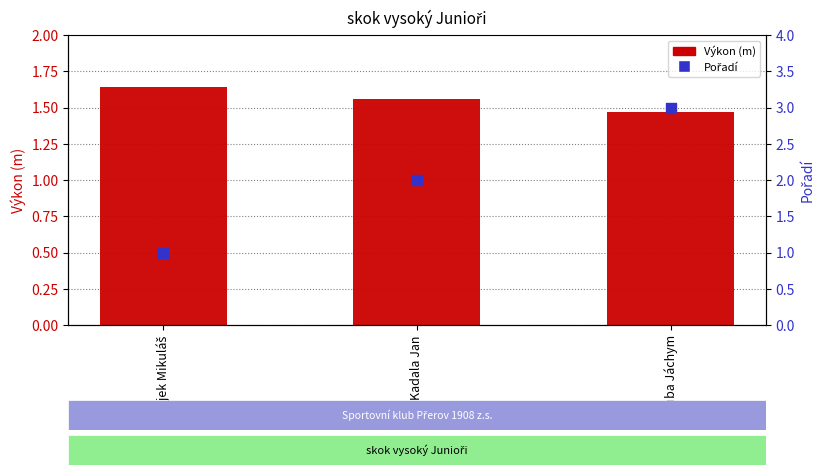

Which series reaches the maximum Y coordinate?

Pořadí